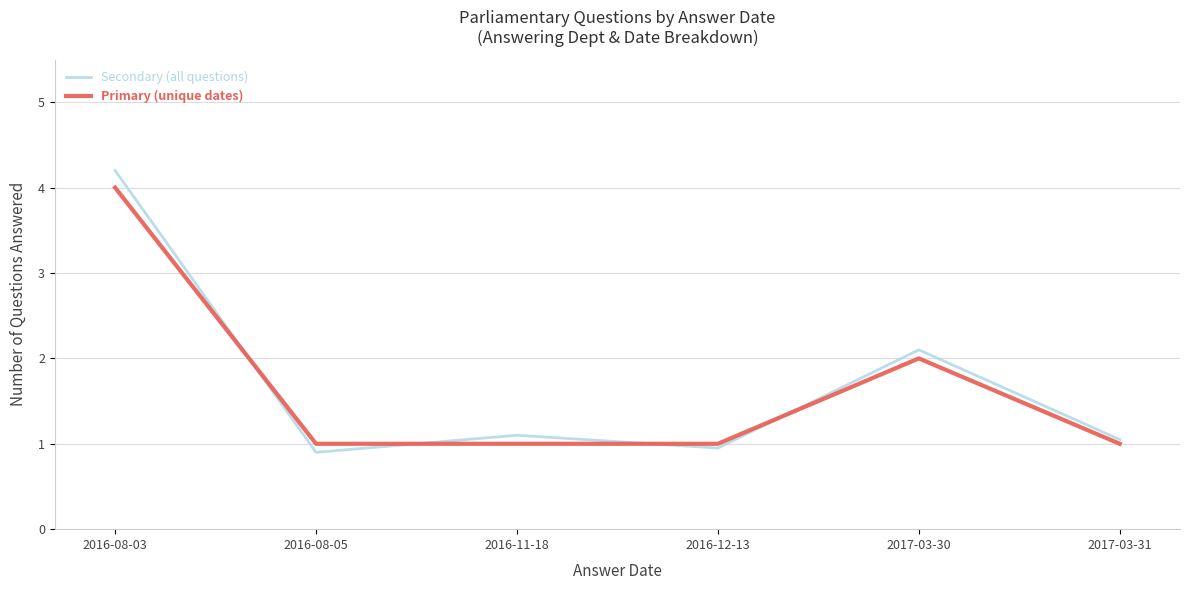

In Secondary (all questions), how many points are lower than both neighbors (excluding endpoints)?

2